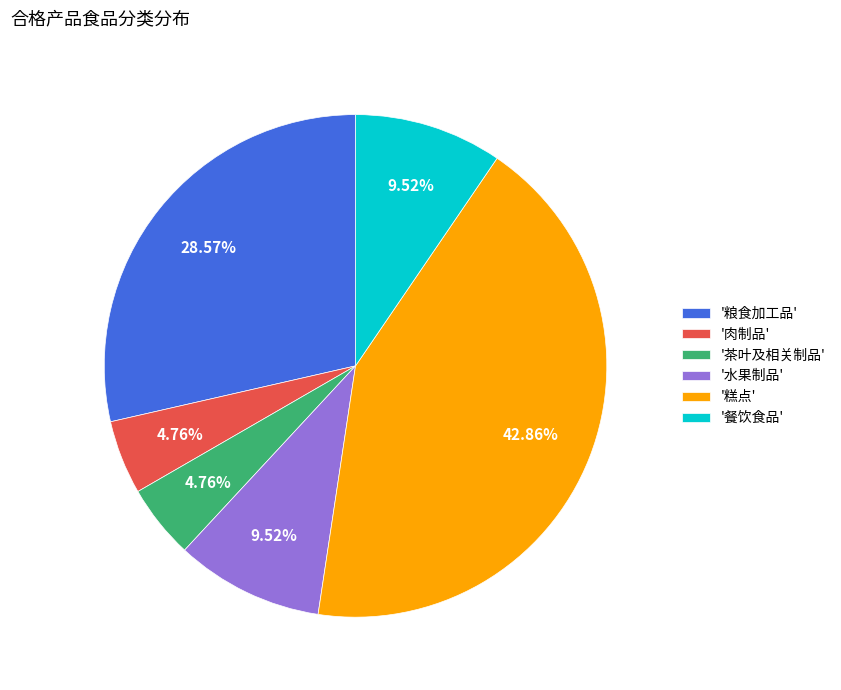

Is '茶叶及相关制品' the majority of the pie?

No